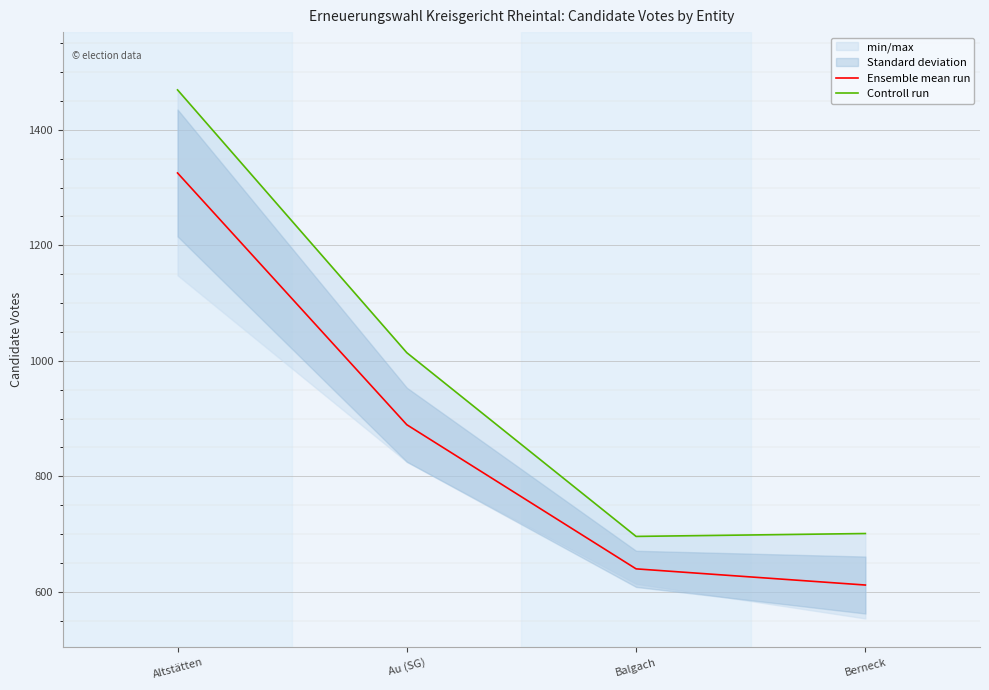

List the labels in order of Controll run value, smallest first.

Balgach, Berneck, Au (SG), Altstätten